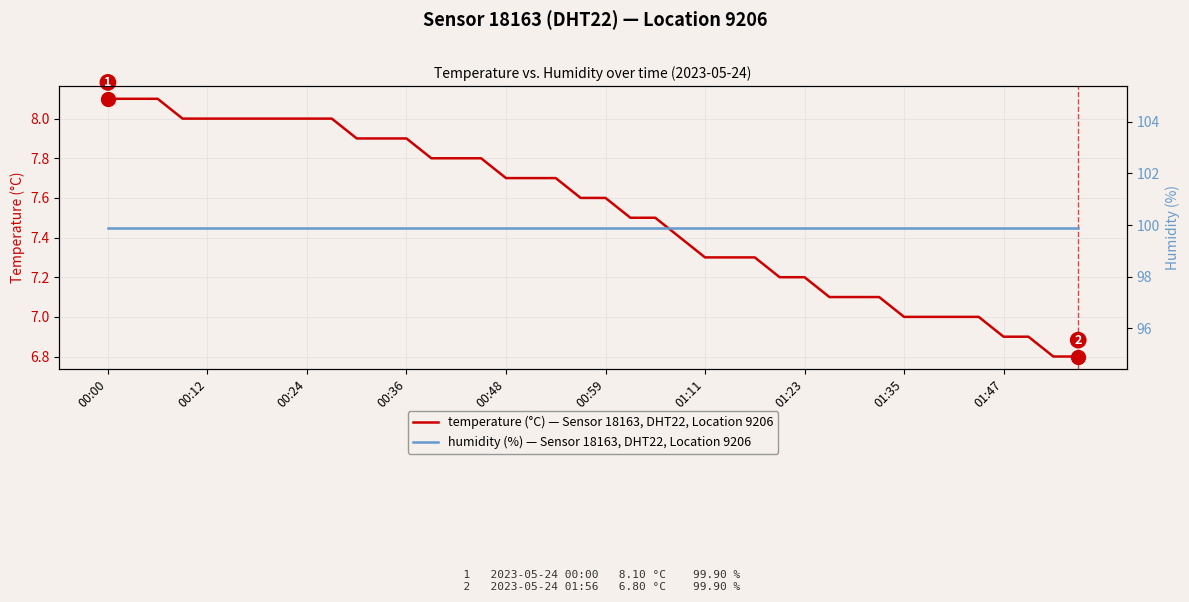

True or false: temperature (°C), Sensor 18163, Location 9206 (DHT22) and humidity (%), Sensor 18163, Location 9206 (DHT22) cross at least once.

False